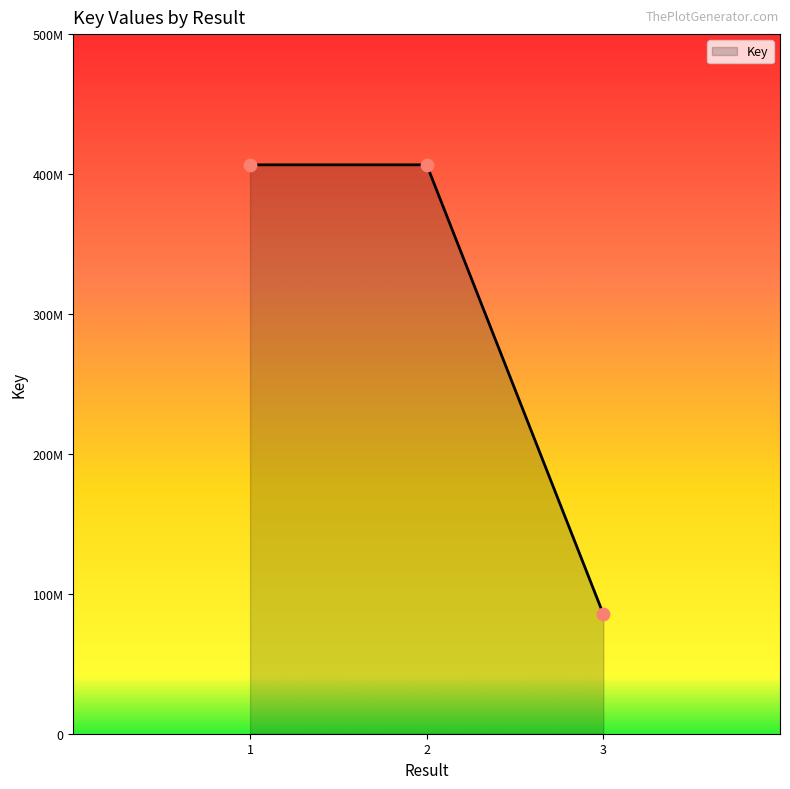

Approximately how many times larger is the value at 2 compared to 1?

1.0